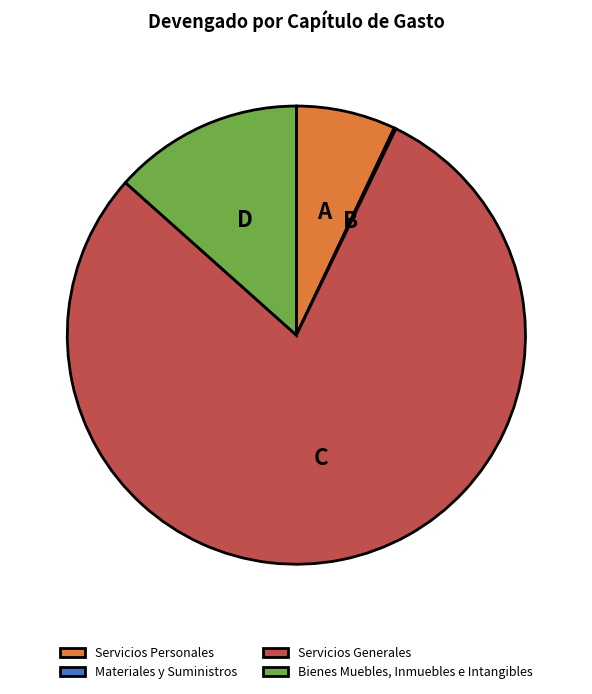

Is there a majority slice in this chart?

Yes